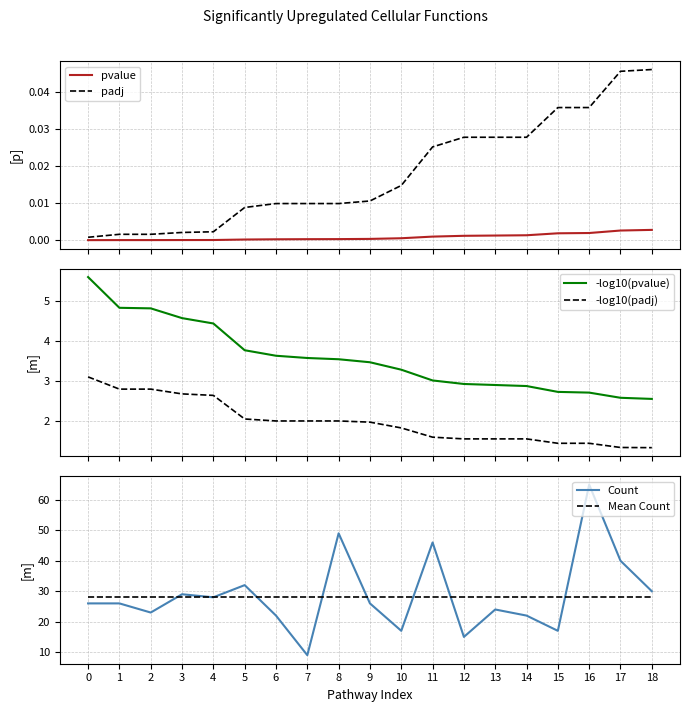

Reading left to right, transcribe all the data shown in this chart.

pvalue: 0.0	0.0	0.0	0.0	0.0	0.0	0.0	0.0	0.0	0.0	0.0	0.0	0.0	0.0	0.0	0.0	0.0	0.0	0.0
padj: 0.0	0.0	0.0	0.0	0.0	0.0	0.0	0.0	0.0	0.0	0.0	0.0	0.0	0.0	0.0	0.0	0.0	0.0	0.0
-log10(pvalue): 5.6	4.8	4.8	4.6	4.4	3.8	3.6	3.6	3.6	3.5	3.3	3.0	2.9	2.9	2.9	2.7	2.7	2.6	2.6
-log10(padj): 3.1	2.8	2.8	2.7	2.6	2.1	2.0	2.0	2.0	2.0	1.8	1.6	1.6	1.6	1.6	1.4	1.4	1.3	1.3
Count: 26.0	26.0	23.0	29.0	28.0	32.0	22.0	9.0	49.0	26.0	17.0	46.0	15.0	24.0	22.0	17.0	65.0	40.0	30.0
Mean Count: 28.0	28.0	28.0	28.0	28.0	28.0	28.0	28.0	28.0	28.0	28.0	28.0	28.0	28.0	28.0	28.0	28.0	28.0	28.0